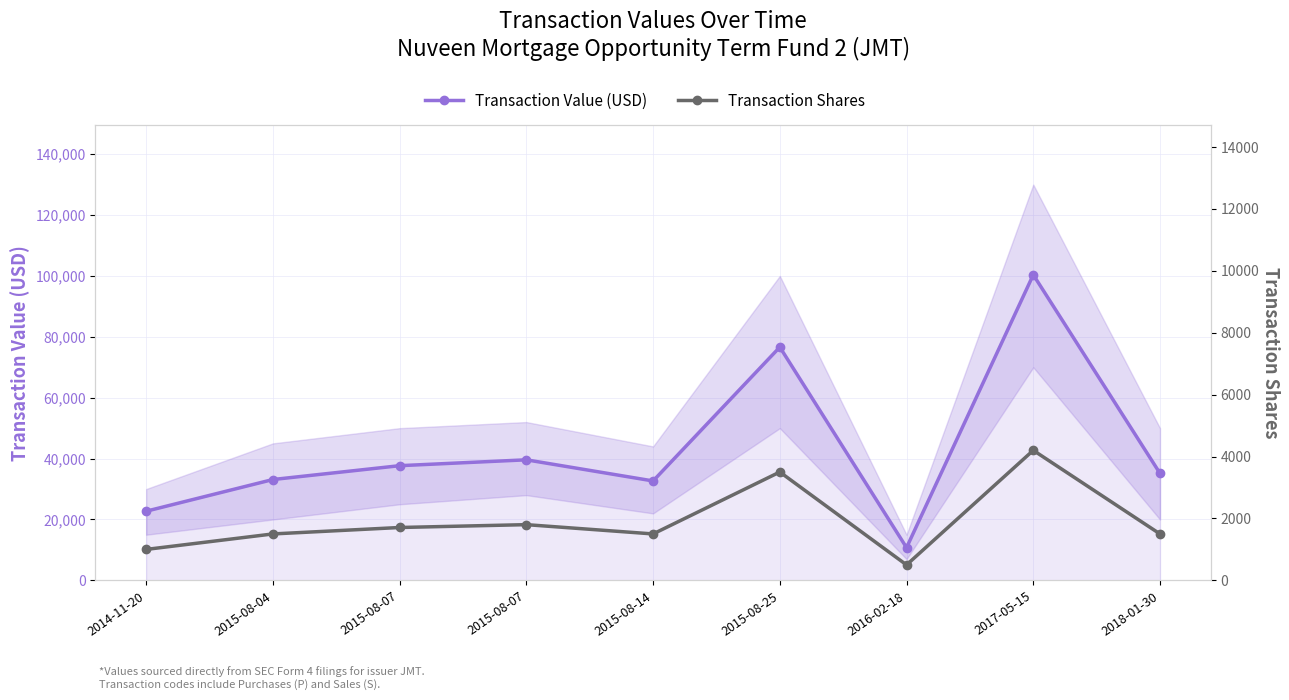

Between 2015-08-04 and 2017-05-15, which is larger?

2017-05-15